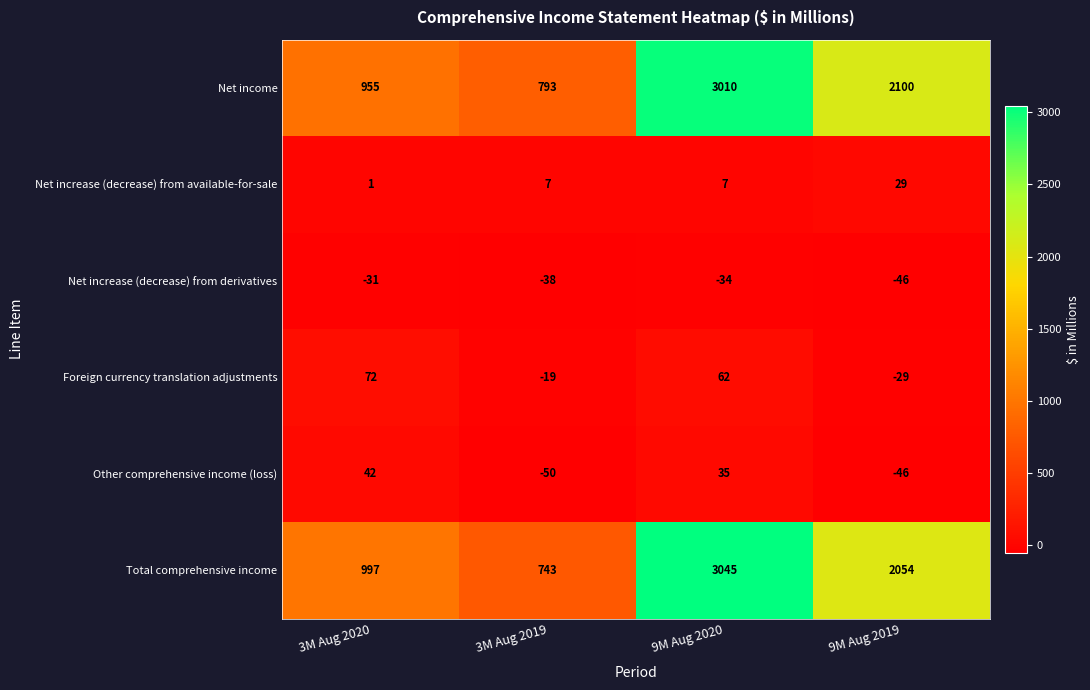

What is the difference between the second highest and minimum values in the Net increase (decrease) from available-for-sale series?

6